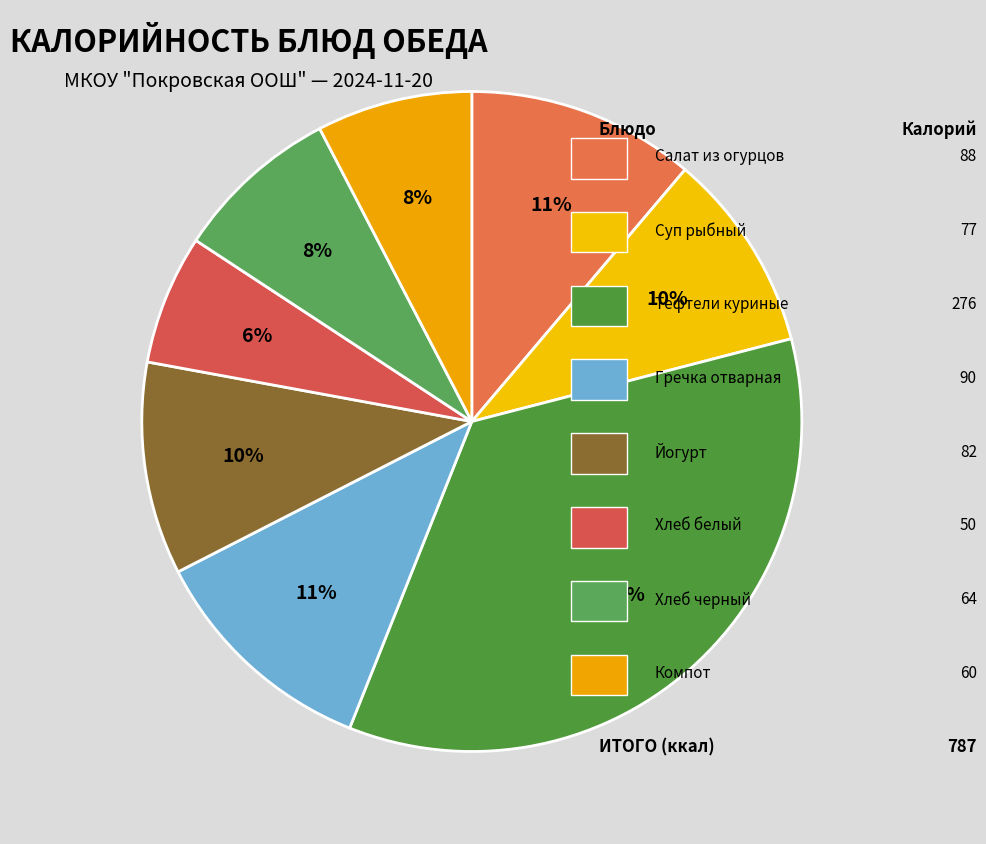

Count the number of slices in the pie.

8